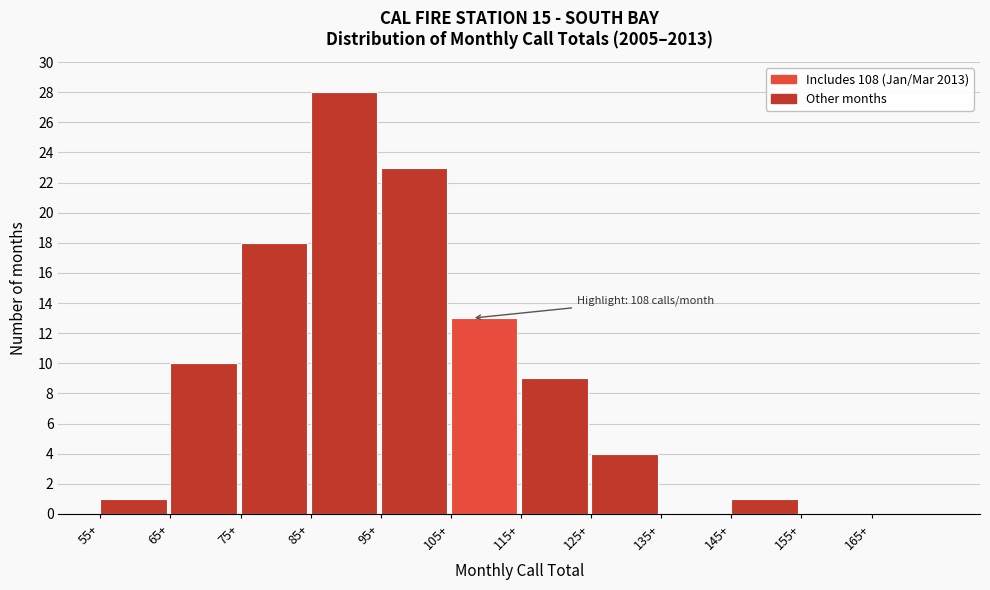

Which range on the x-axis has the tallest bar?

85 to 95